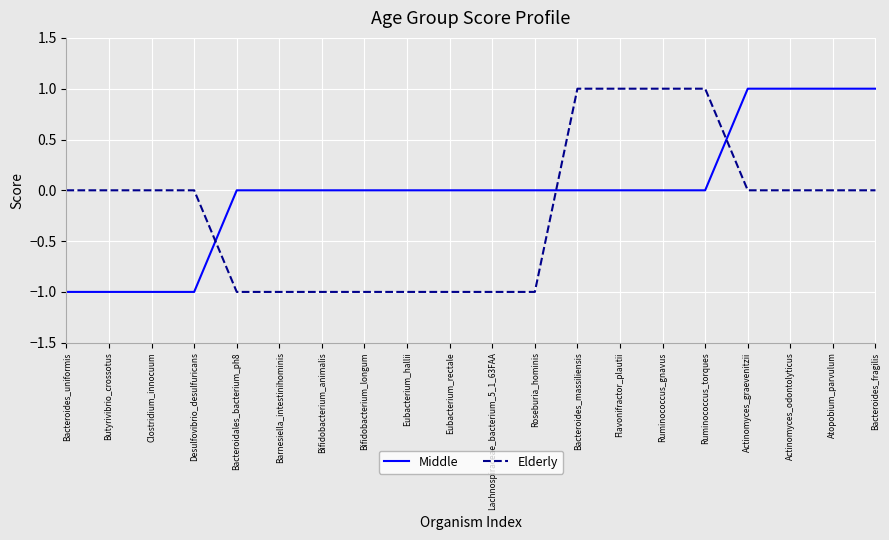

Is the value of Elderly at Ruminococcus_torques greater than the value of Middle at Roseburia_hominis?

Yes